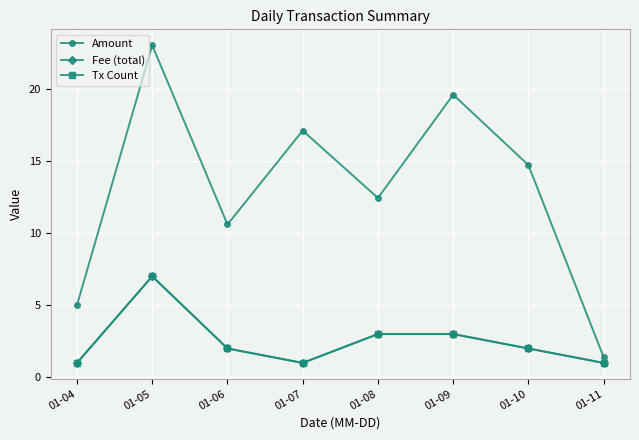

Does the chart have visible grid lines?

Yes